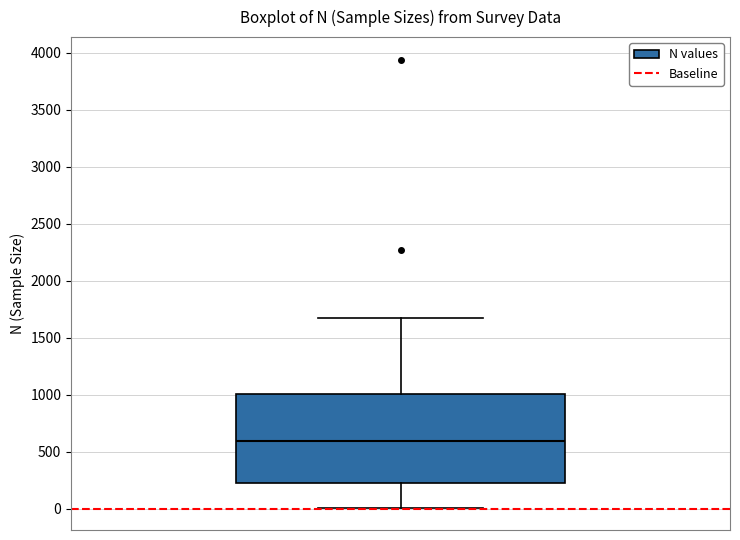

Transcribe this box plot: give where the median line is, the range the box spans, and where the two whiskers end, as read against the y-axis. The values are not printed on the chart, so give them approximately, as read against the axis.

median 600, box 250 to 1000, whiskers 0 to 1650